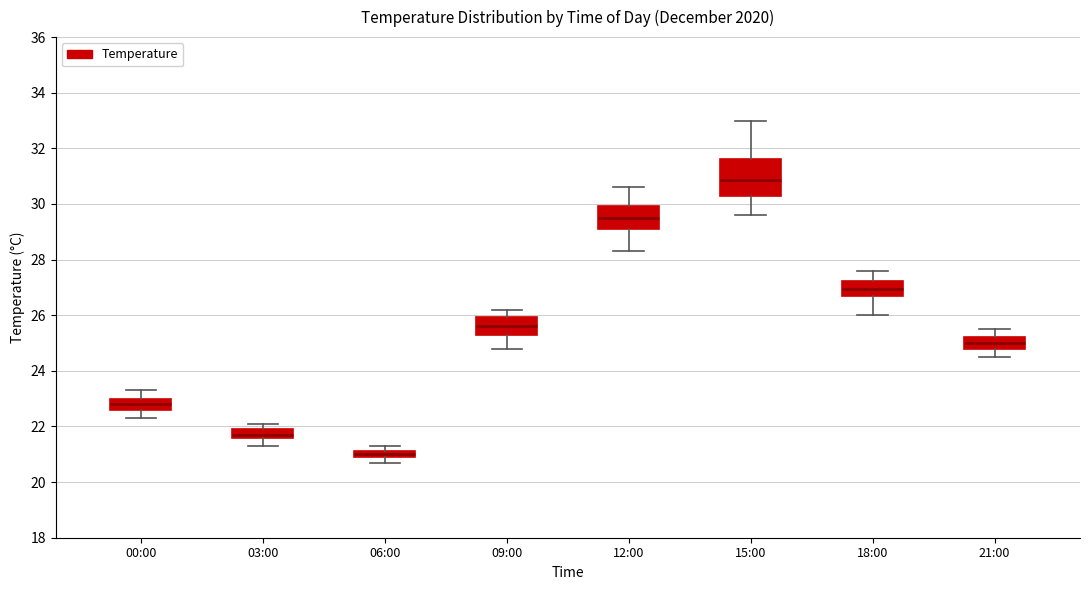

Where is the lower edge of the box for 18:00 on the y-axis? The values are not printed on the chart, so give them approximately, as read against the axis.

26.8